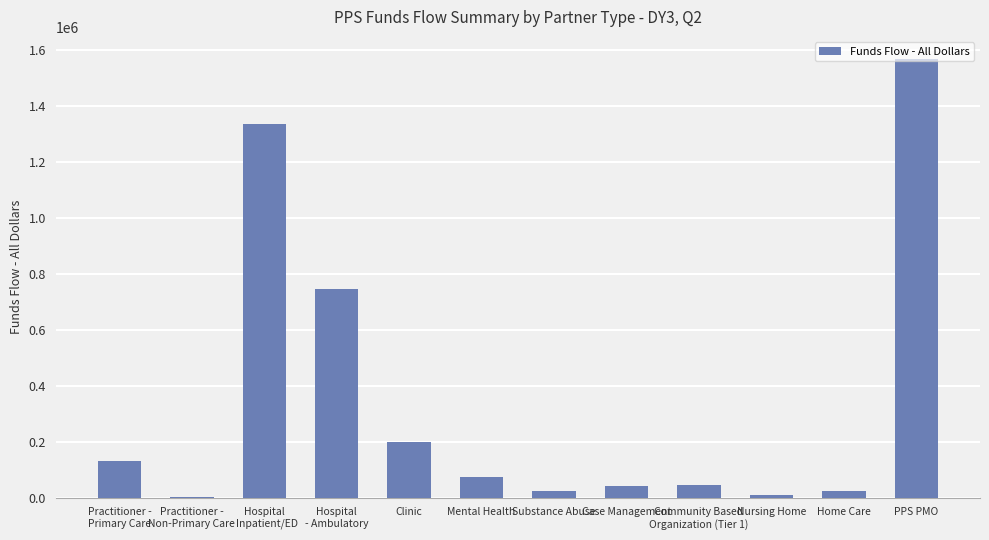

The chart shows a value of 24321.7 at Substance Abuse. True or false?

True